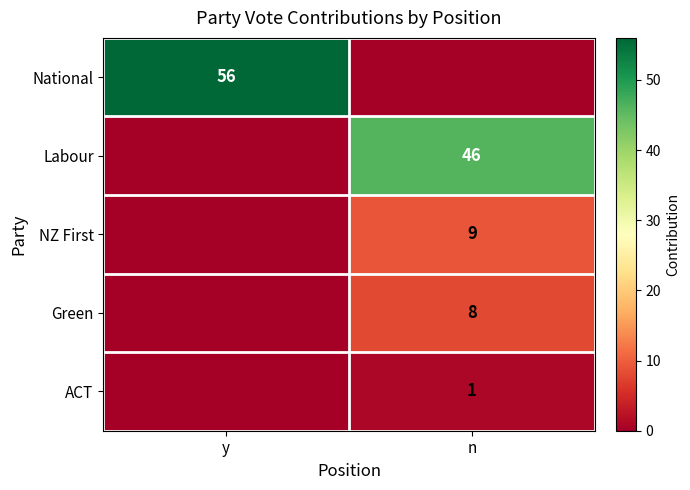

What is the spread (max minus min) of values at y?

56